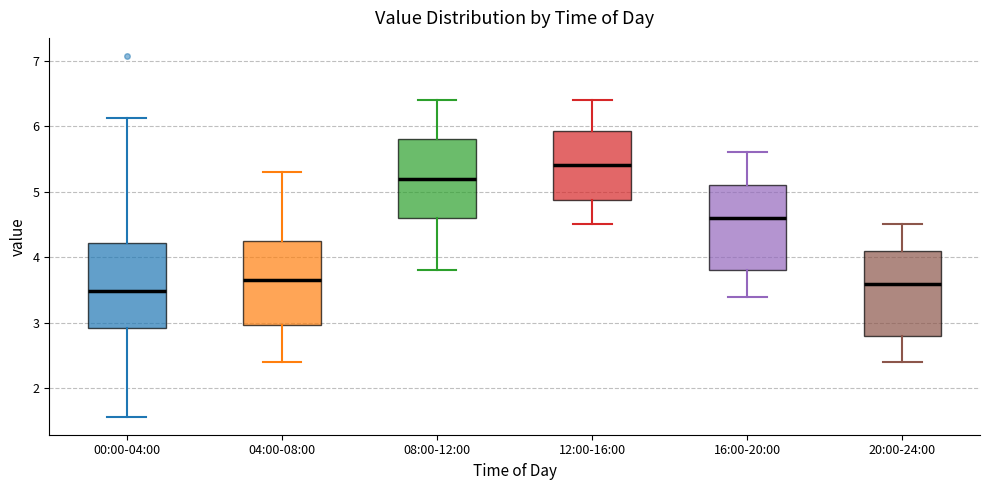

Reading left to right, transcribe this box plot: for each box, give where its median line is, the range the box spans, and where its two whiskers end, as read against the y-axis. The values are not printed on the chart, so give them approximately, as read against the axis.

00:00-04:00: median 3.5, box 2.9 to 4.2, whiskers 1.6 to 6.1
04:00-08:00: median 3.7, box 3.0 to 4.3, whiskers 2.4 to 5.3
08:00-12:00: median 5.2, box 4.6 to 5.8, whiskers 3.8 to 6.4
12:00-16:00: median 5.4, box 4.9 to 5.9, whiskers 4.5 to 6.4
16:00-20:00: median 4.6, box 3.8 to 5.1, whiskers 3.4 to 5.6
20:00-24:00: median 3.6, box 2.8 to 4.1, whiskers 2.4 to 4.5